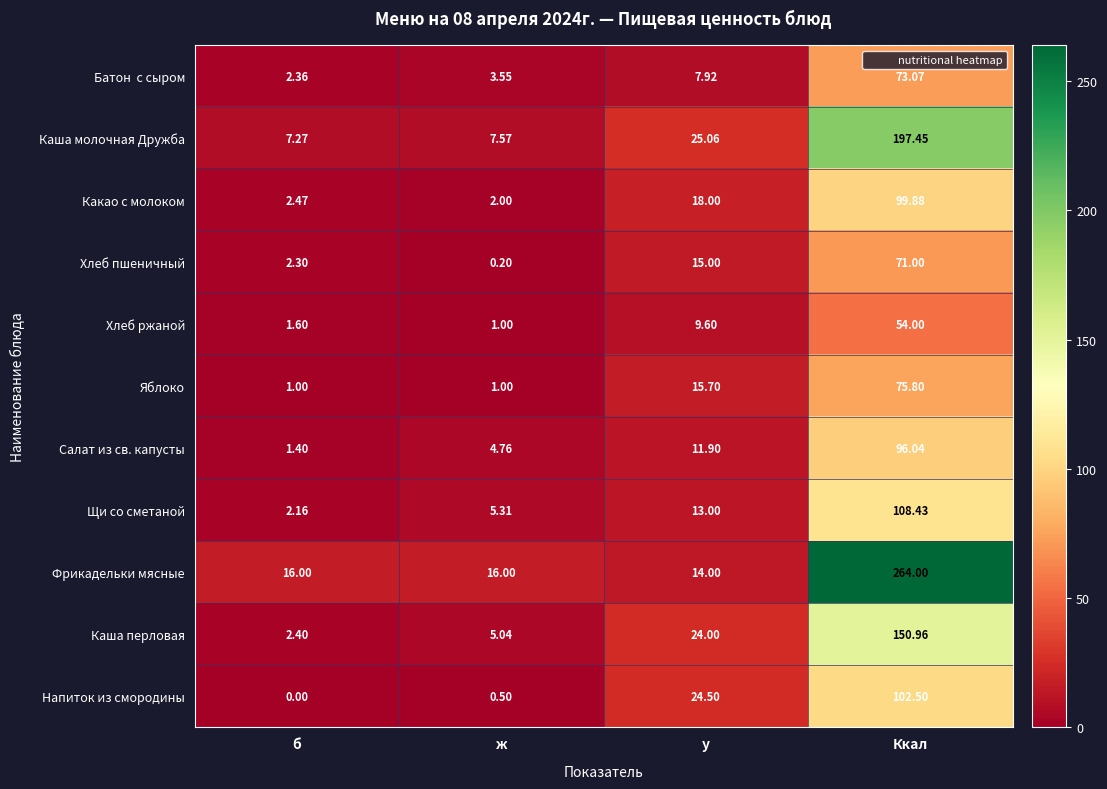

Which series has the largest total across all categories?

Фрикадельки мясные